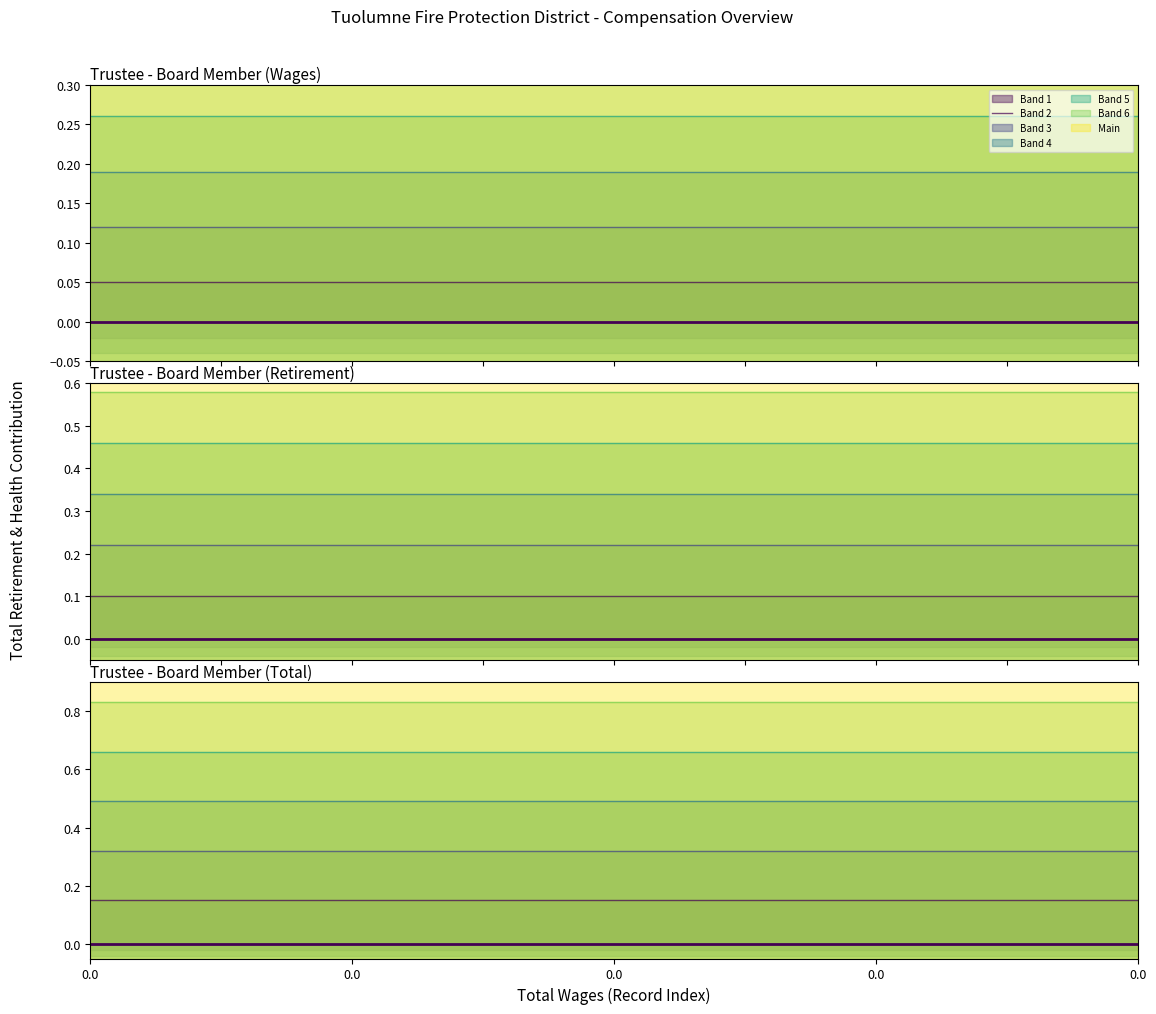

True or false: Series 1 and Total Retirement & Health Contribution cross at least once.

False